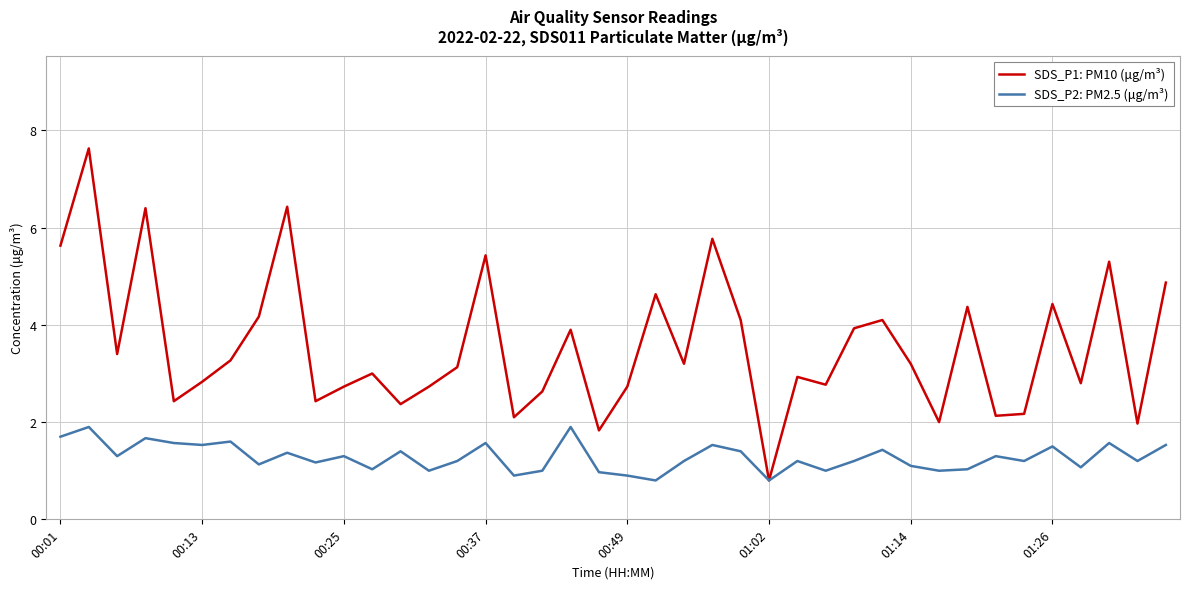

Rank the series by their maximum value, from lowest to highest.

SDS_P2: PM2.5 (μg/m³), SDS_P1: PM10 (μg/m³)